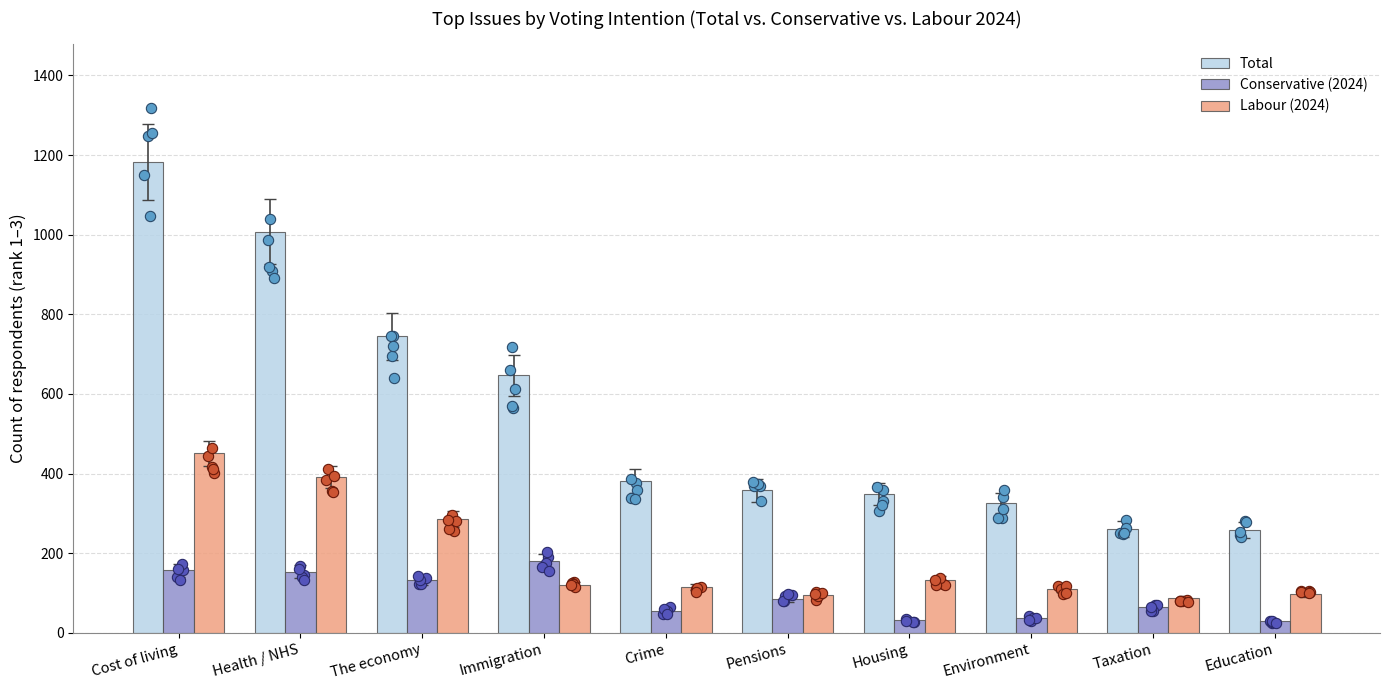

Which series contains the lowest Y value?

Conservative (2024)